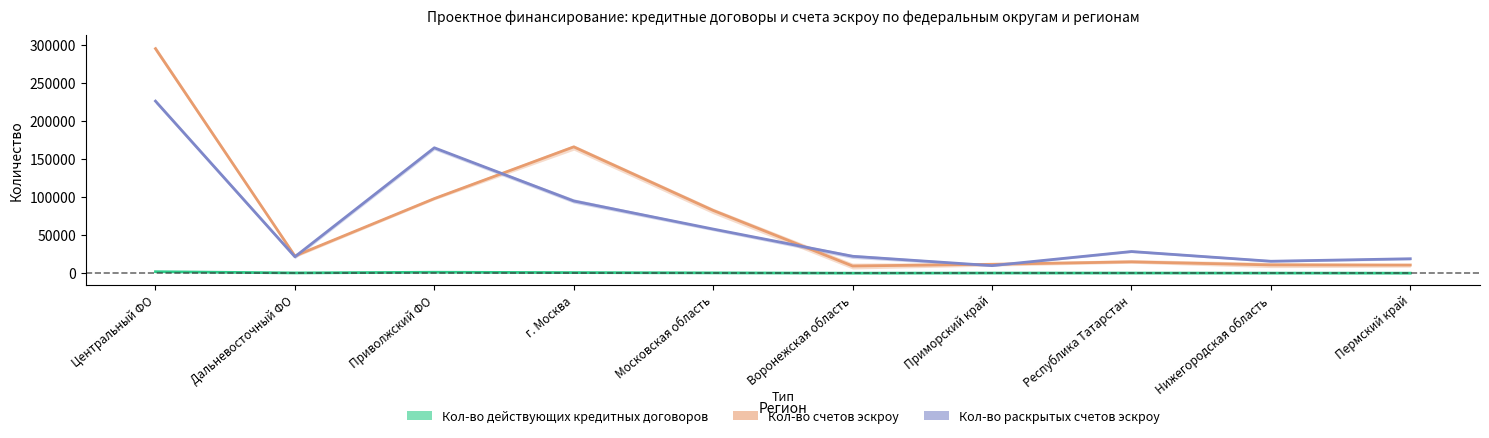

True or false: Кол-во счетов эскроу and Кол-во действующих кредитных договоров cross at least once.

False